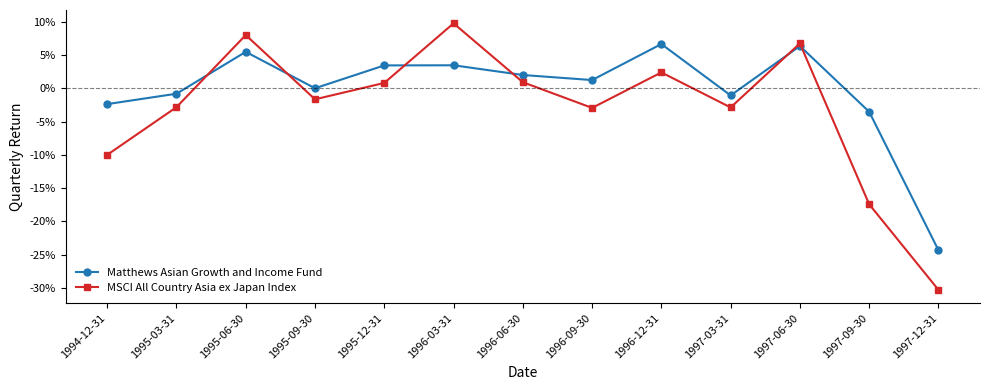

How many interior local valleys does the MSCI All Country Asia ex Japan Index series have?

3